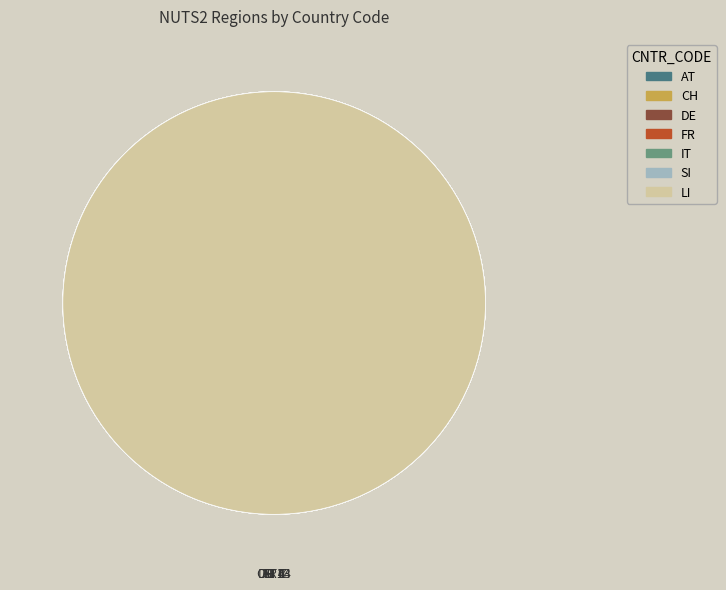

To the nearest percent, what is the difference between the largest and smallest slice percentages?

28%